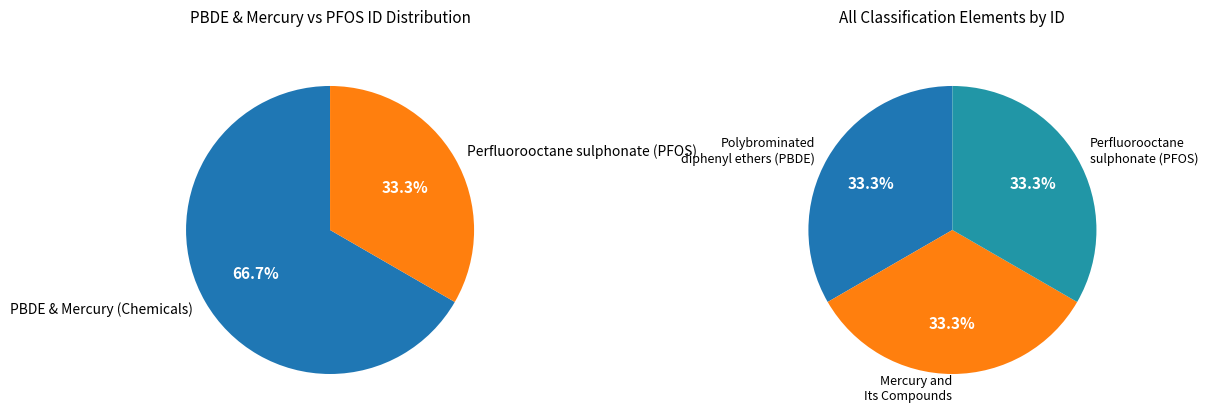

Which slice is the smallest?

Mercury and Its Compounds